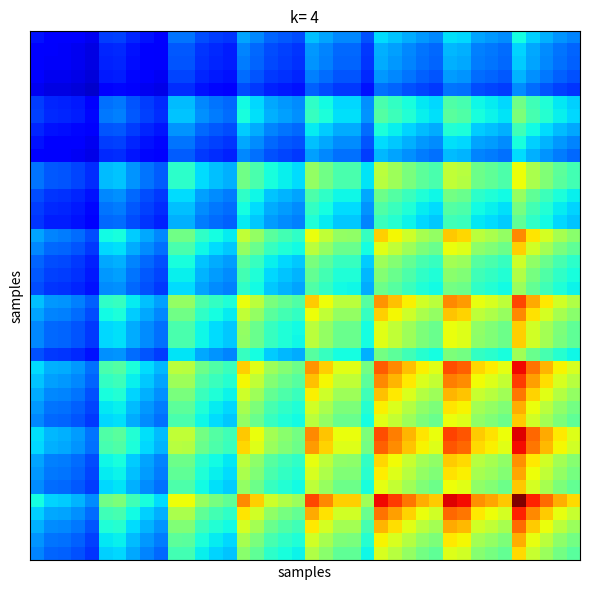

At how many categories does at least one series exceed 0?

40